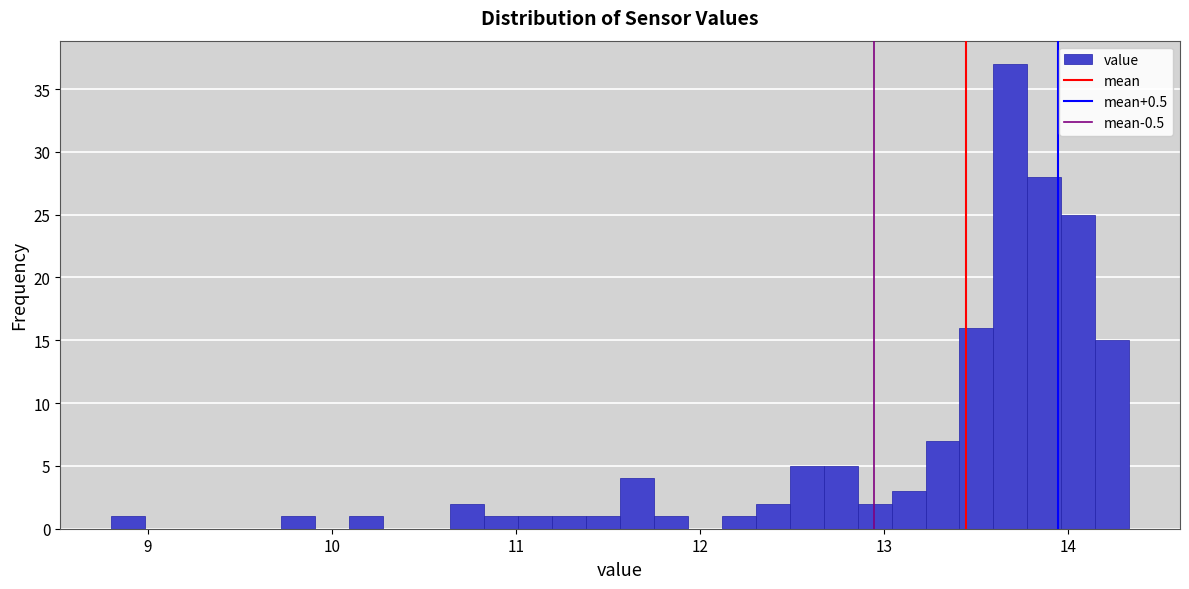

Around what value on the x-axis is the tallest bar? Give the approximate position of its centre, as read against the axis.

13.7